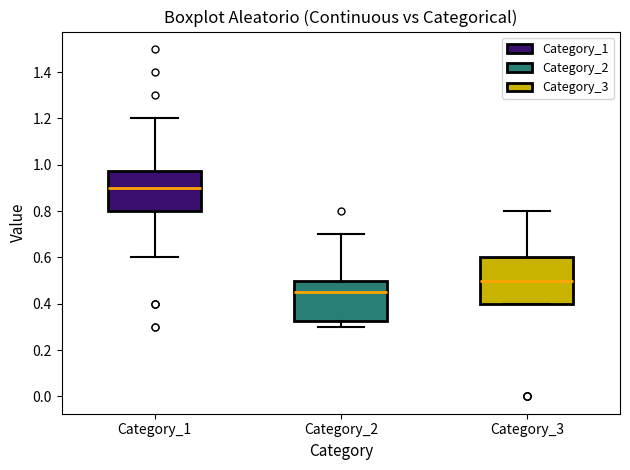

Reading left to right, transcribe this box plot: for each box, give where its median line is, the range the box spans, and where its two whiskers end, as read against the y-axis. The values are not printed on the chart, so give them approximately, as read against the axis.

Category_1: median 0.90, box 0.80 to 0.98, whiskers 0.60 to 1.20
Category_2: median 0.46, box 0.32 to 0.50, whiskers 0.30 to 0.70
Category_3: median 0.50, box 0.40 to 0.60, whiskers 0.40 to 0.80